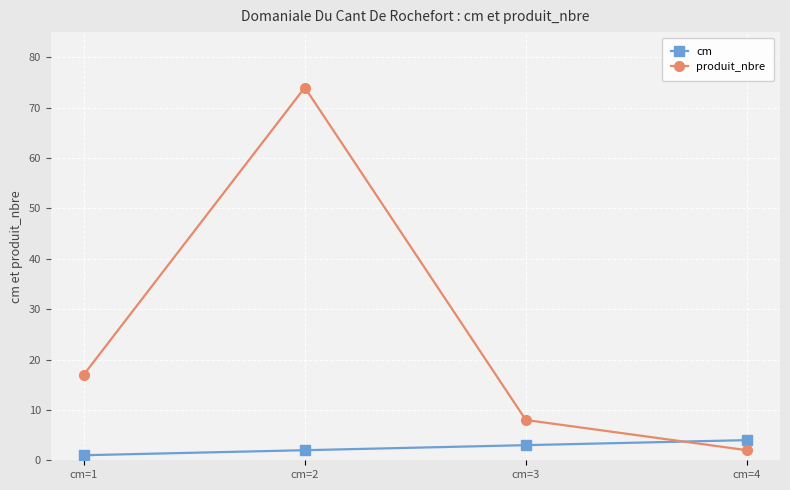

What are all the series names shown in the legend?

cm, produit_nbre